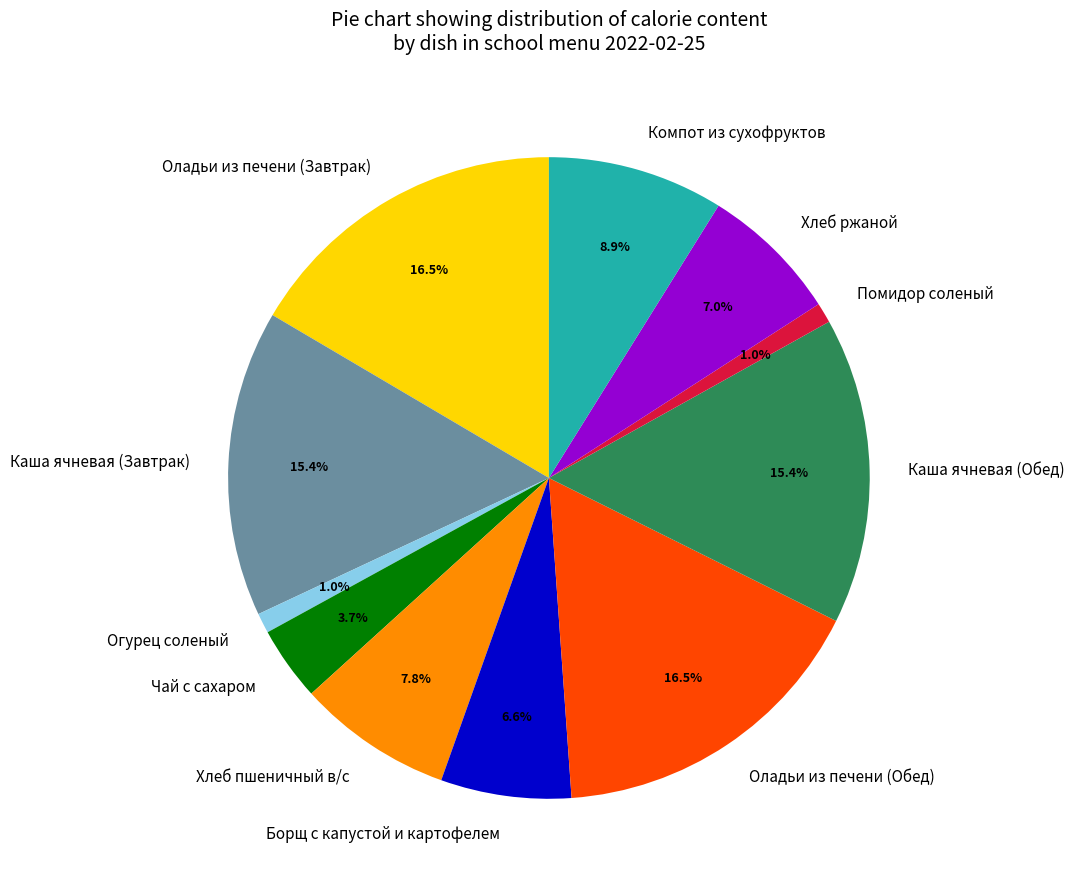

How many segments does this pie chart have?

11